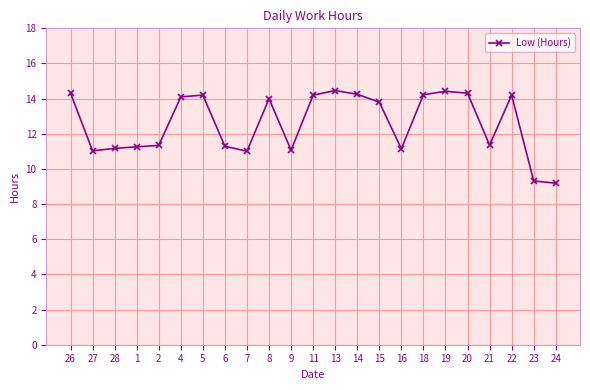

Is this an area chart (filled region under the line)?

No